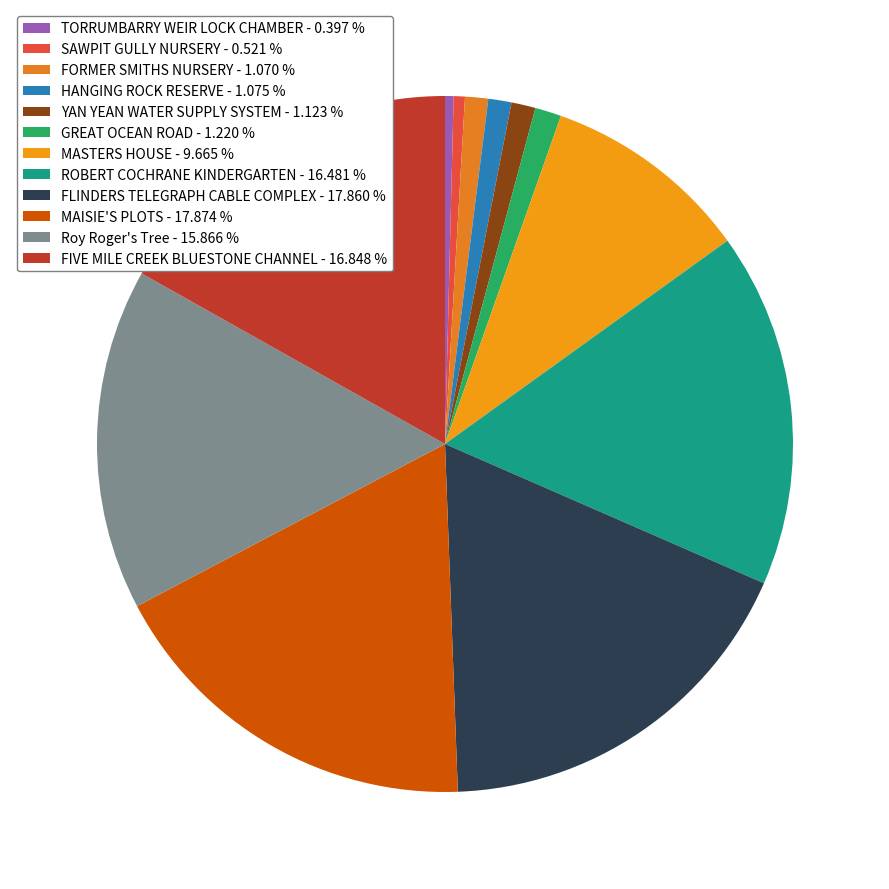

To the nearest percent, what is the combined percentage of MASTERS HOUSE and ROBERT COCHRANE KINDERGARTEN?

26%